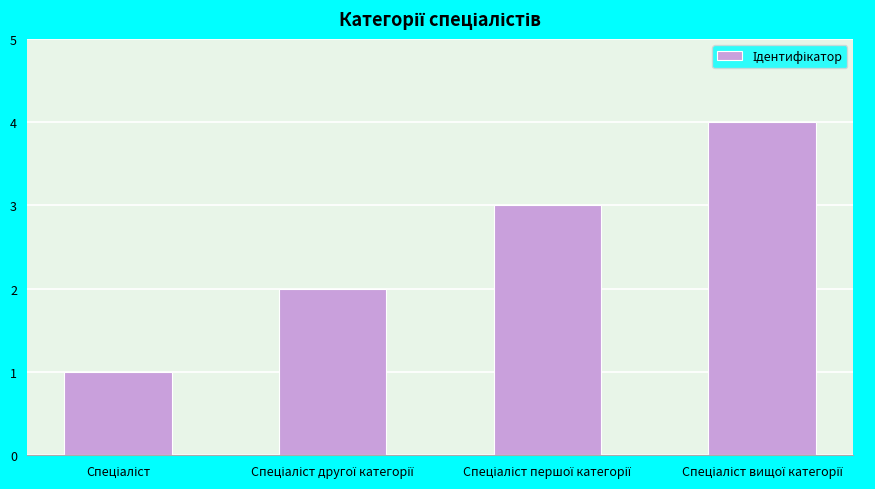

What is the sum of all values?

10